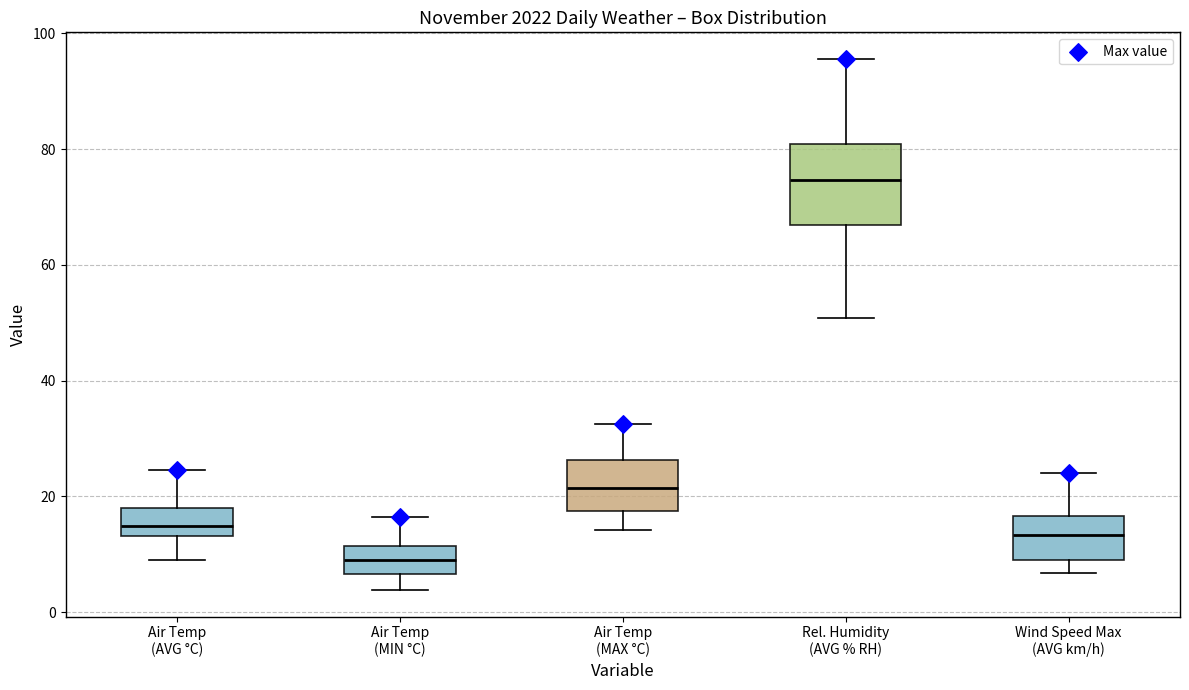

Comparing the boxes themselves (not the whiskers), which one is the tallest?

Rel. Humidity (AVG % RH)